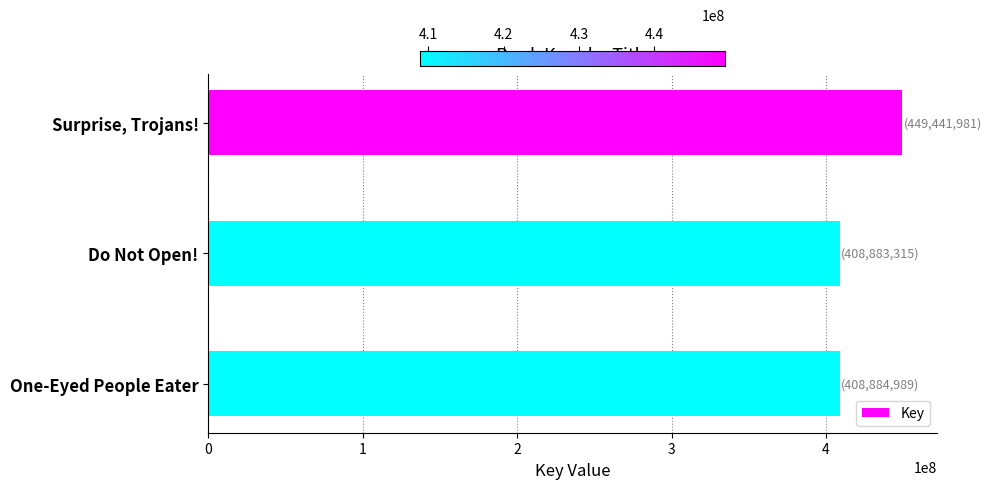

What is the sum of all values?

1267210285